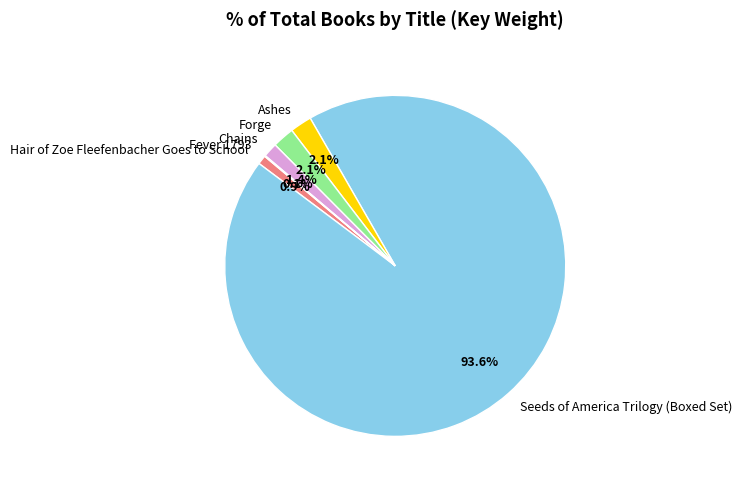

Which slice is the largest?

Seeds of America Trilogy (Boxed Set)